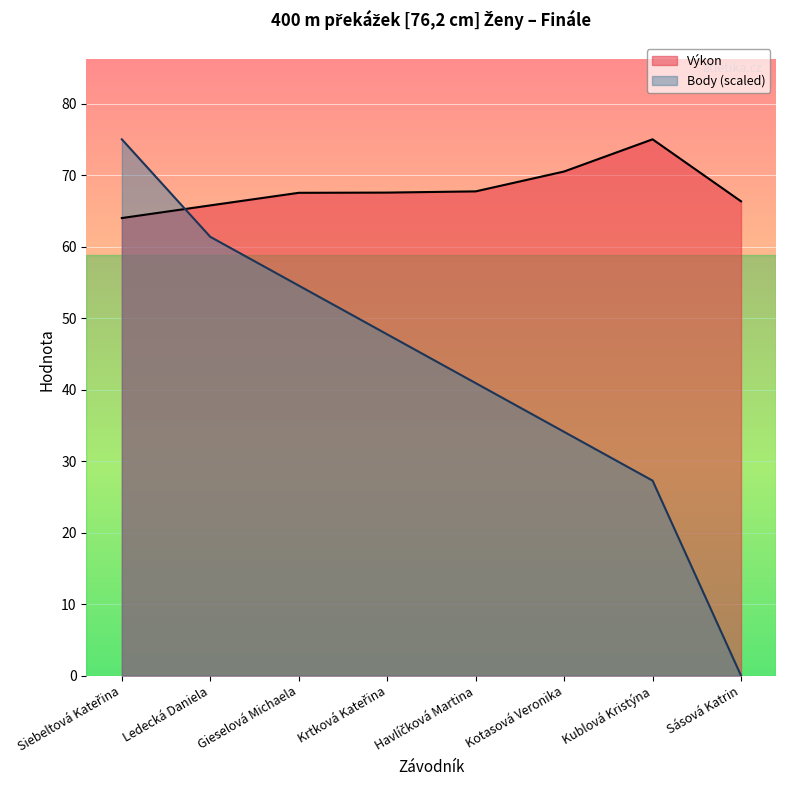

What position from the right is Havlíčková Martina?

4